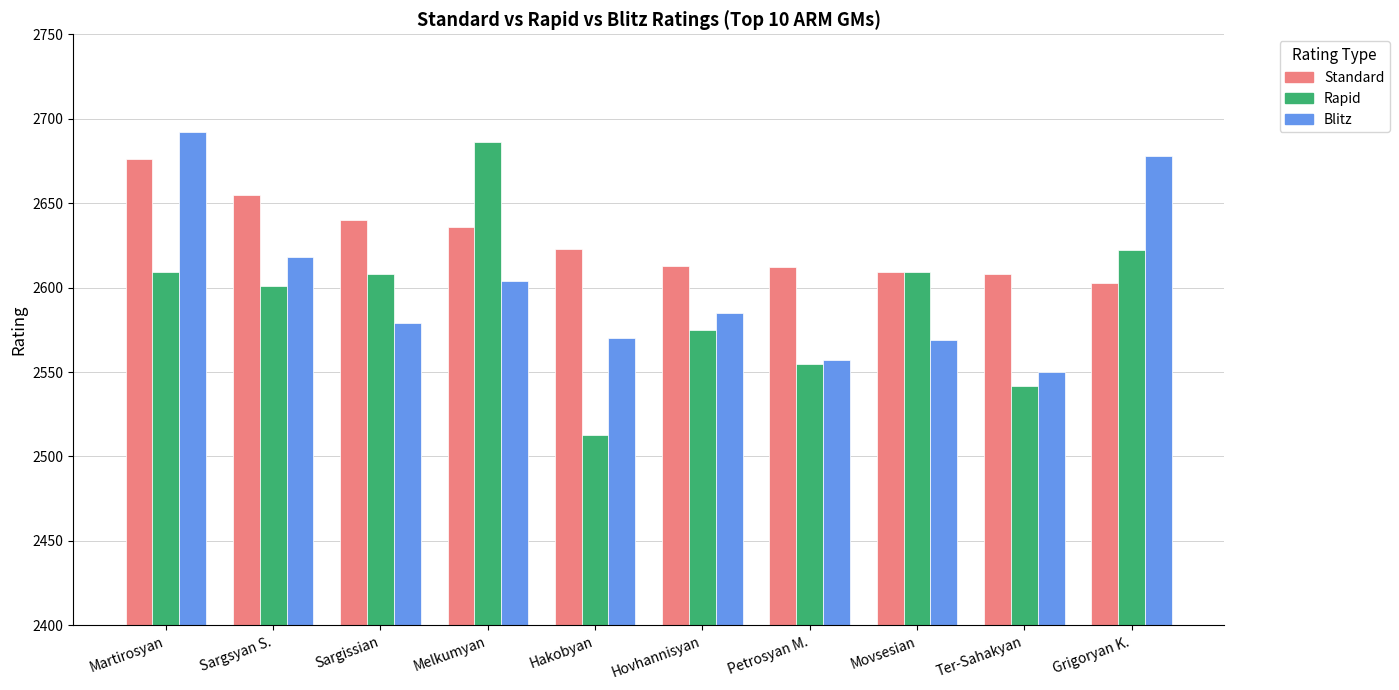

Rank the series at Melkumyan from lowest to highest value.

Blitz, Standard, Rapid